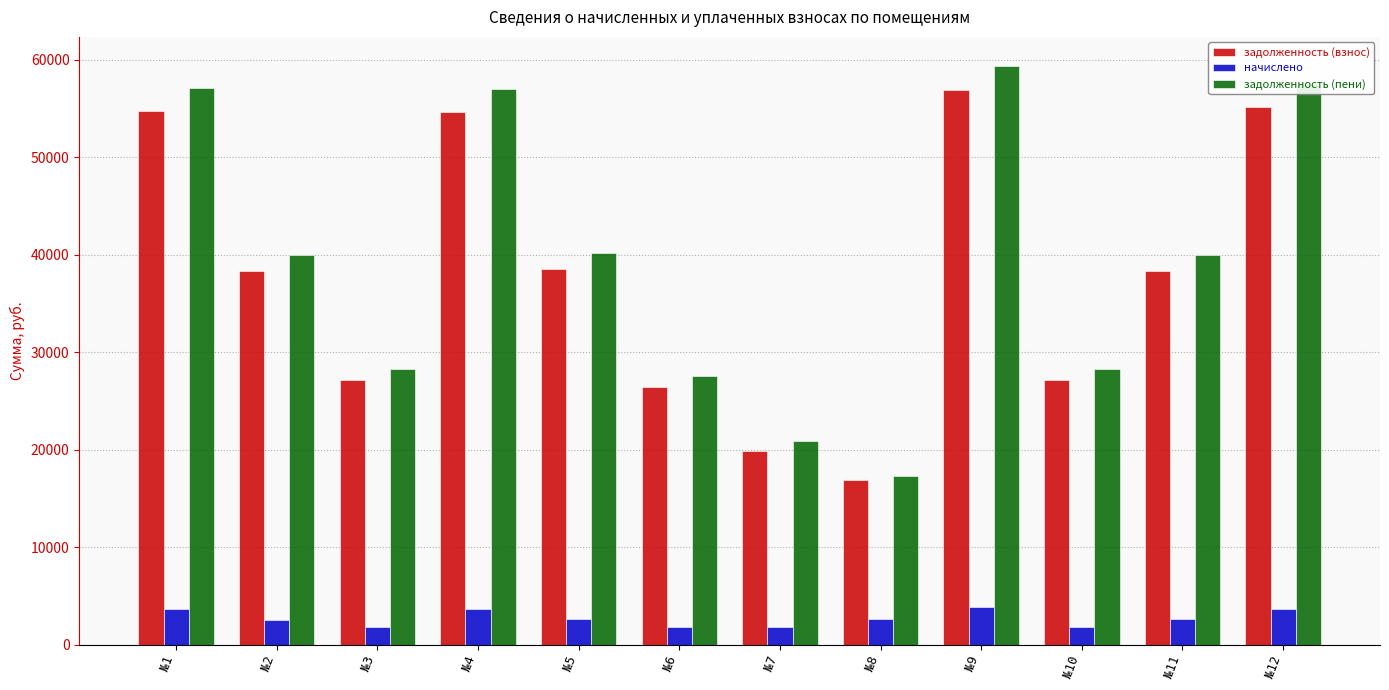

Is the value of начислено at №7 greater than the value of задолженность (пени) at №2?

No